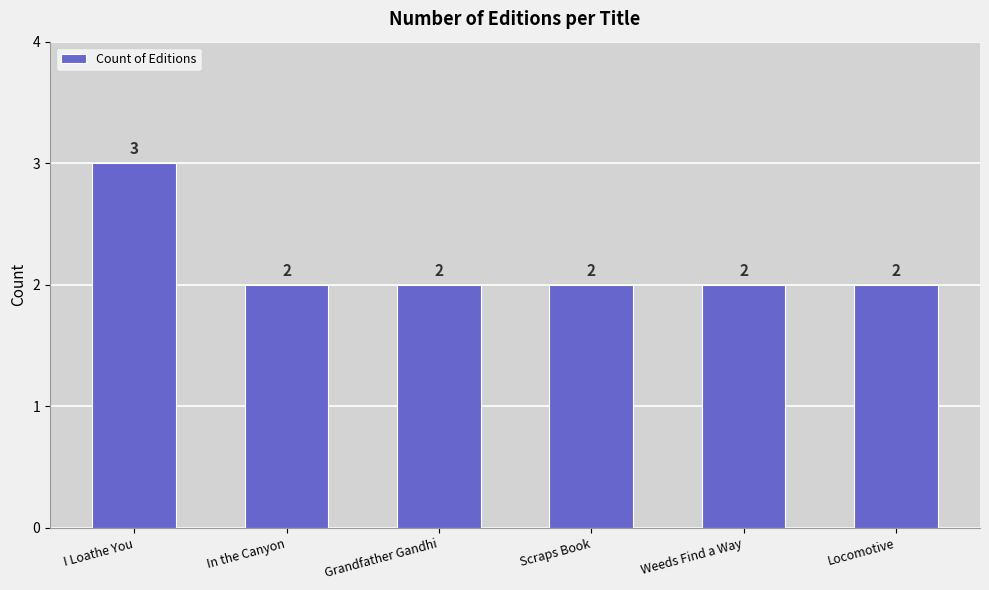

What is the difference between the maximum and minimum values?

1